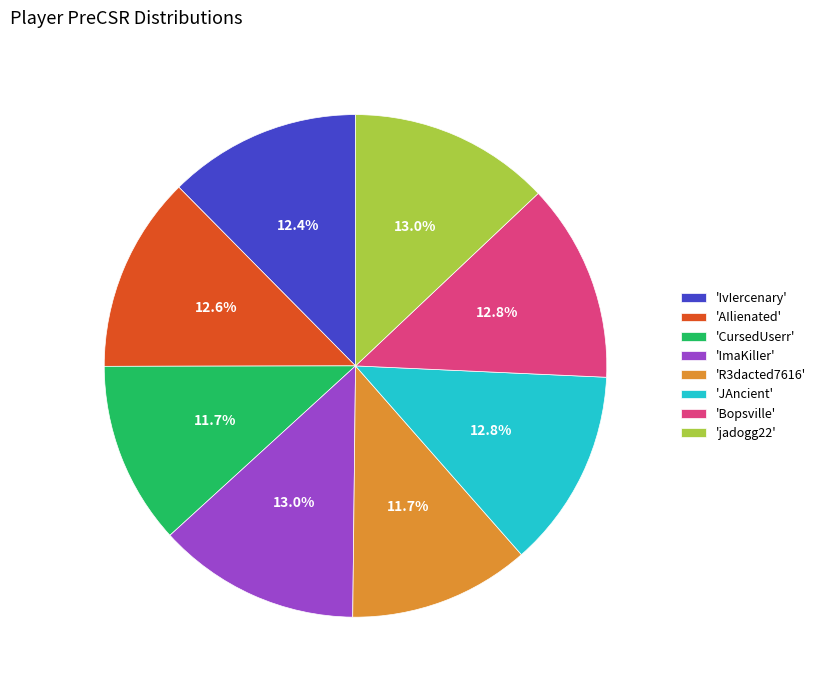

Is 'AIlienated' the majority of the pie?

No